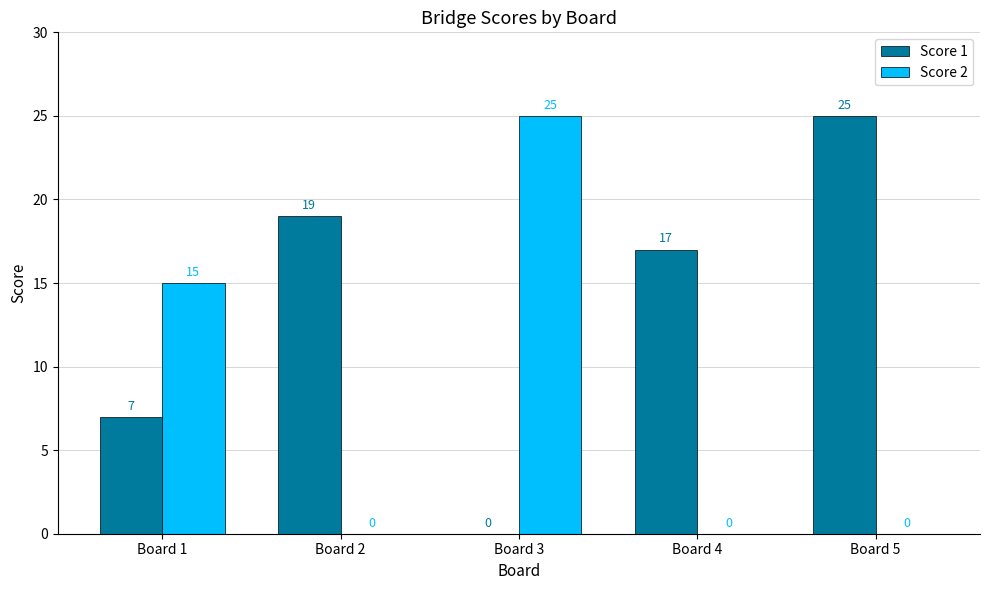

What is the highest value of the Score 1 series?

25